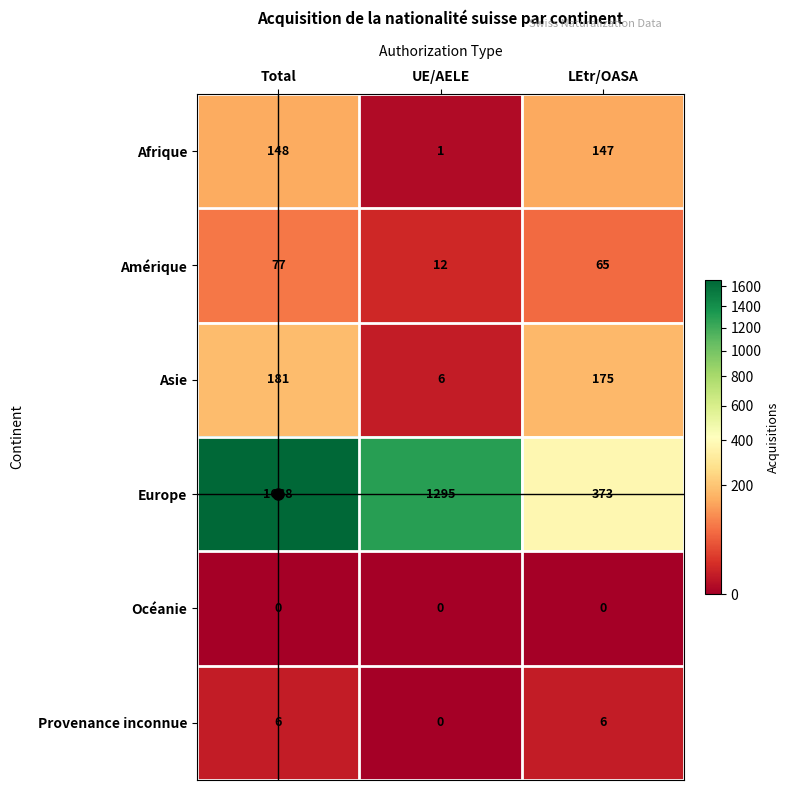

The value of Asie at UE/AELE is 6. True or false?

True